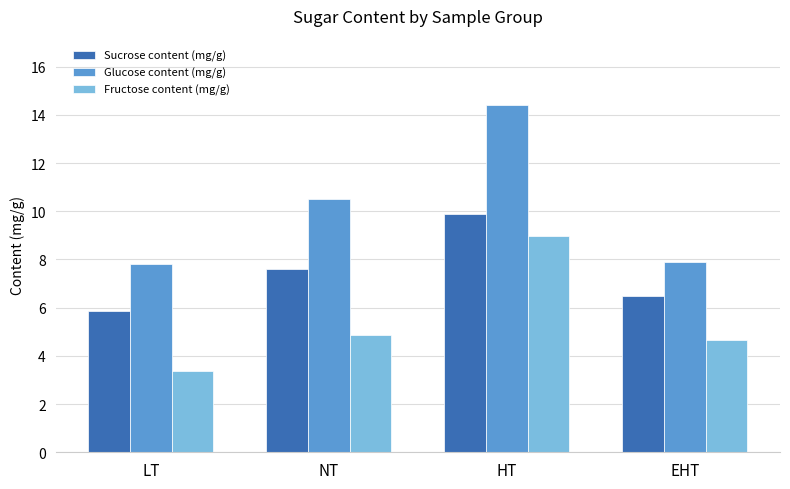

Which series has the largest total across all categories?

Glucose content (mg/g)